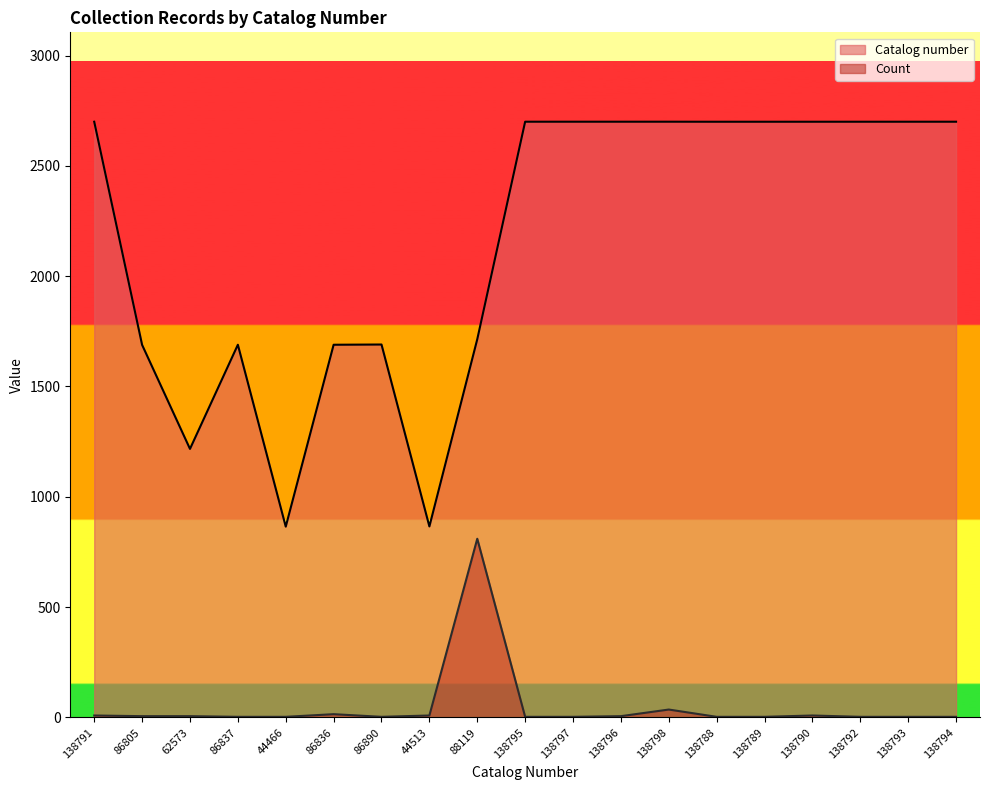

Does the chart have visible grid lines?

No